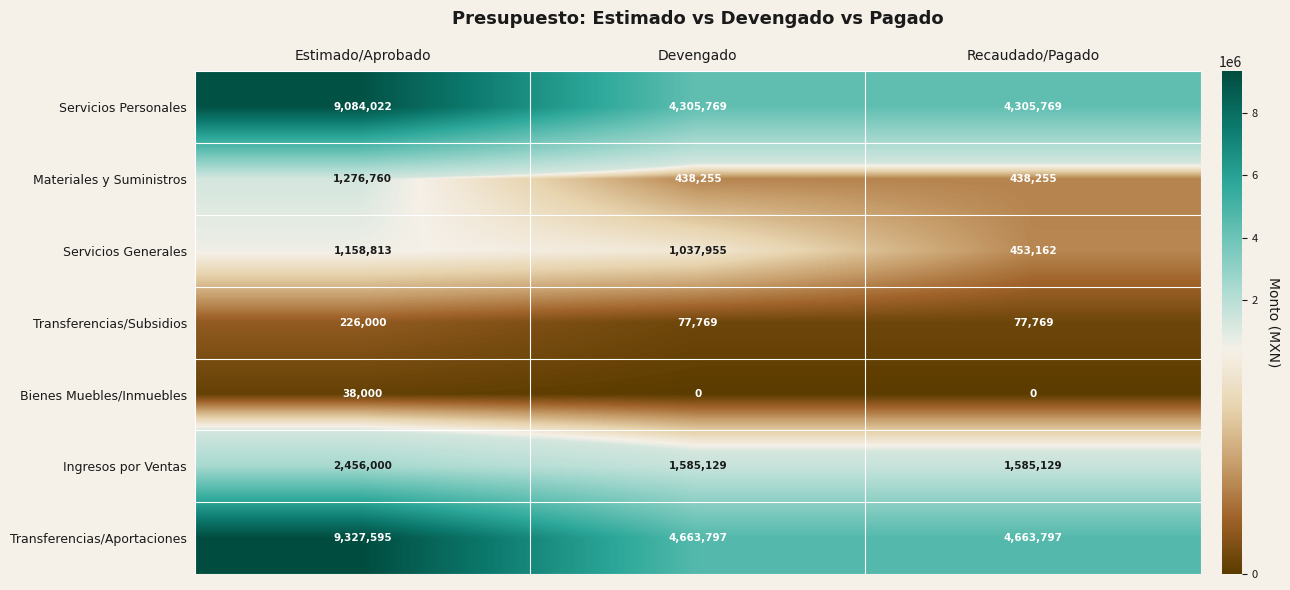

Is it true that Servicios Generales equals 453162 at Recaudado/Pagado?

True